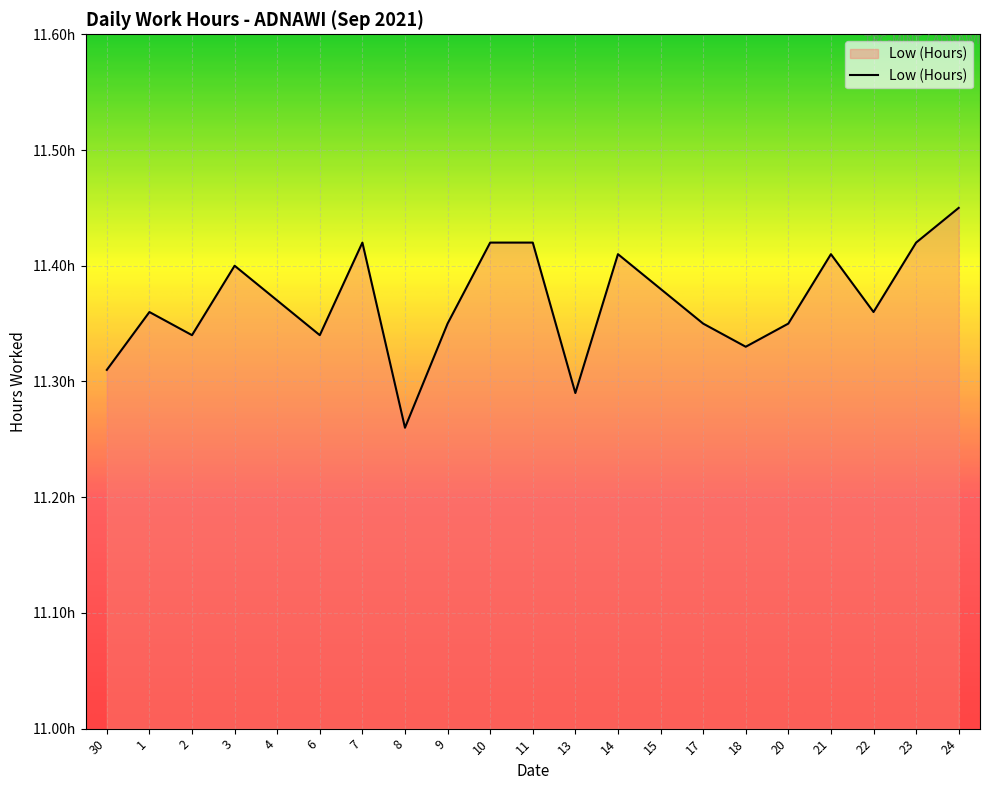

The value at 20 is 2.7. True or false?

False